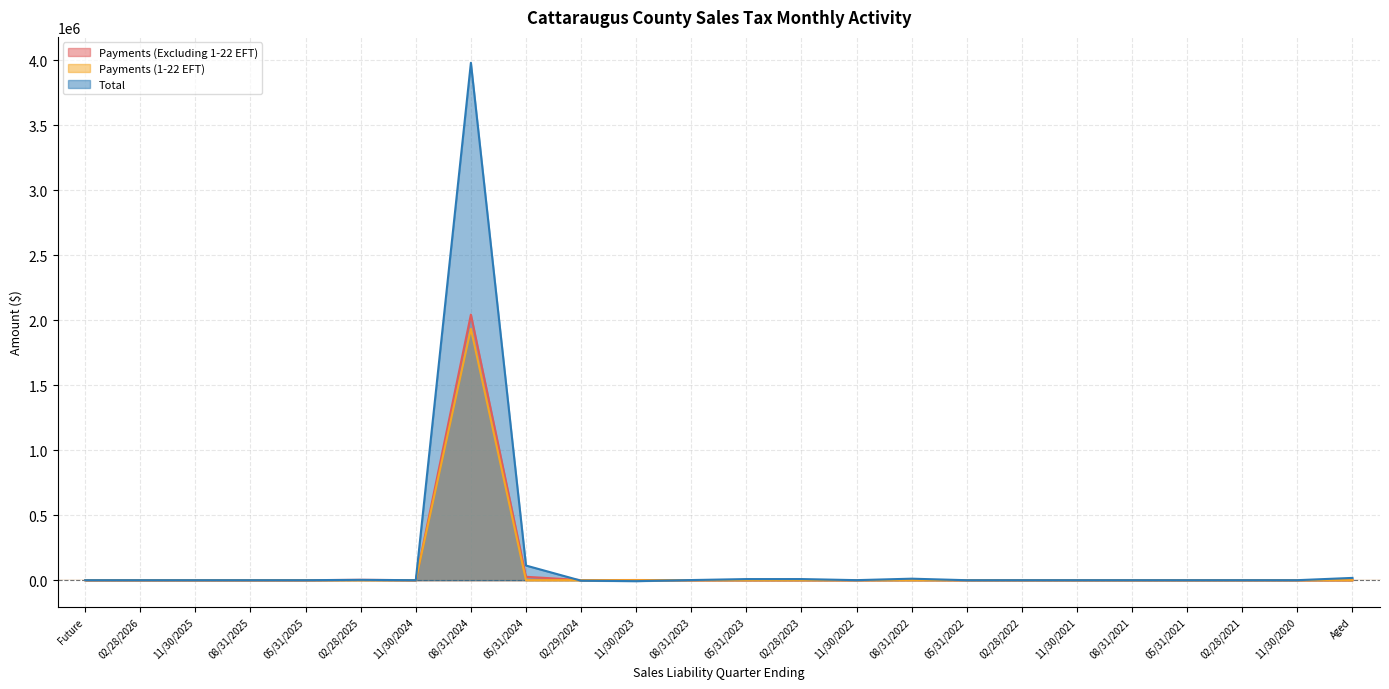

True or false: Payments (Excluding 1-22 EFT) and Payments (1-22 EFT) intersect in this chart.

False